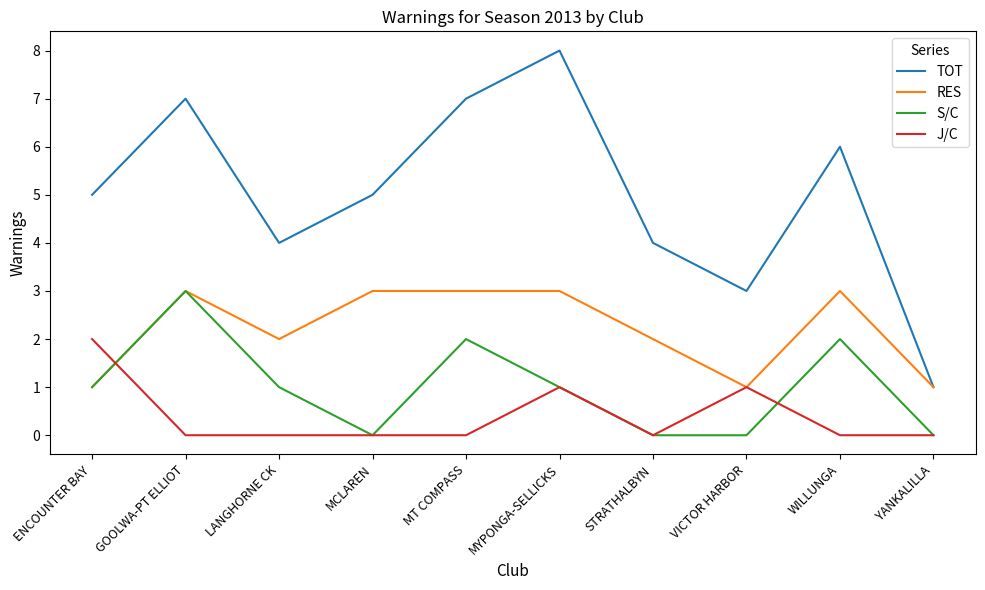

What is the difference between the second highest and second lowest values in the TOT series?

4